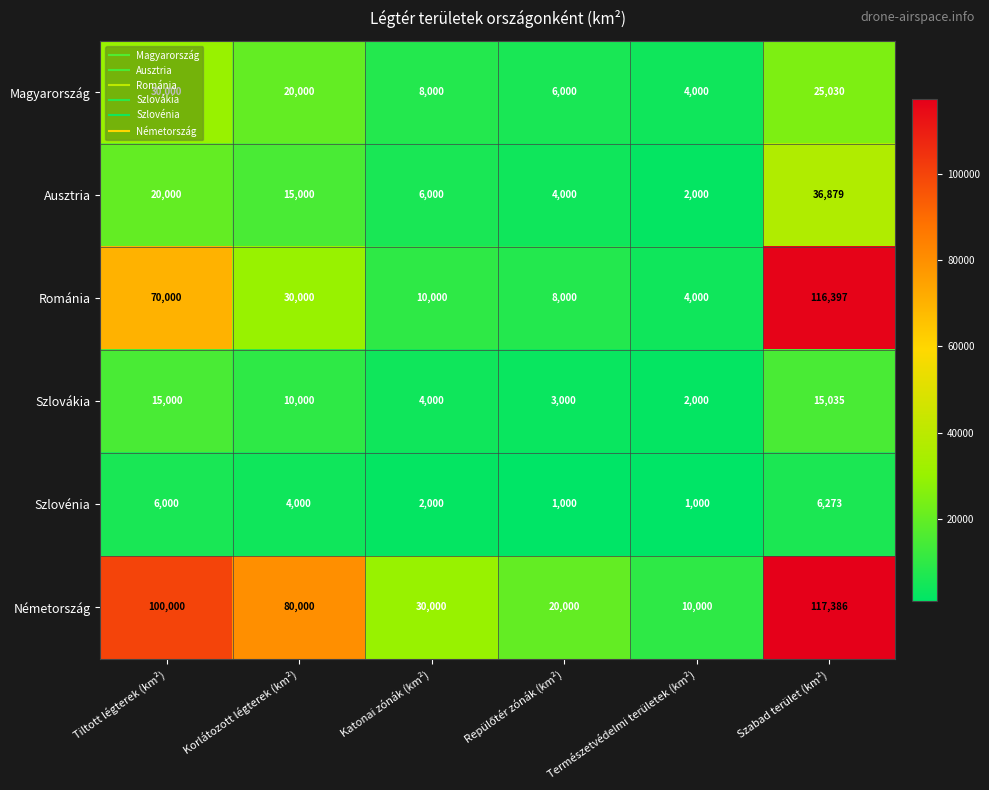

What is the maximum value for Ausztria?

36879